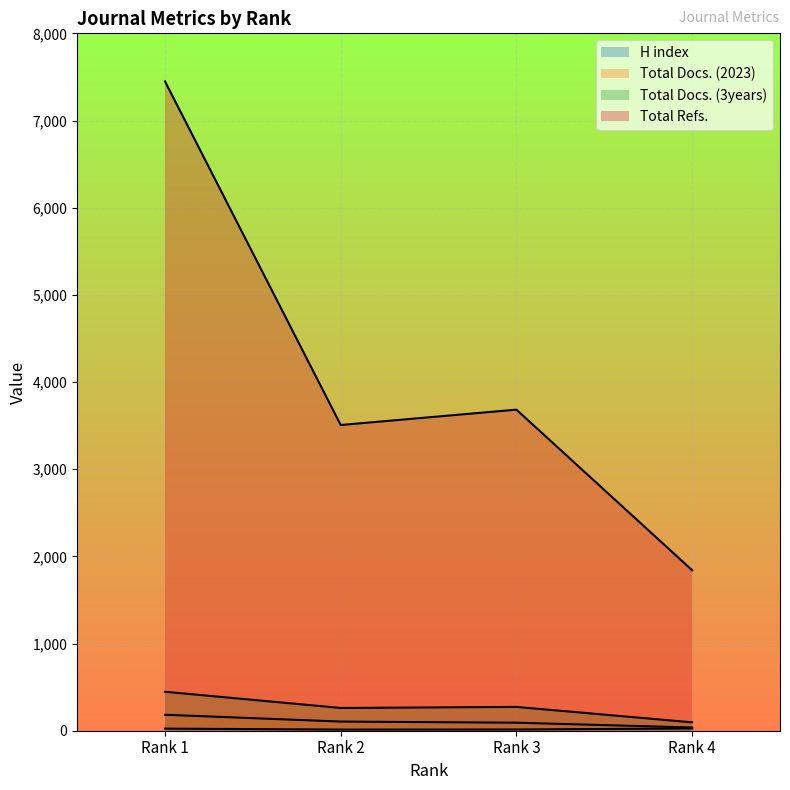

Between Rank 3 and Rank 2, which is larger?

Rank 3